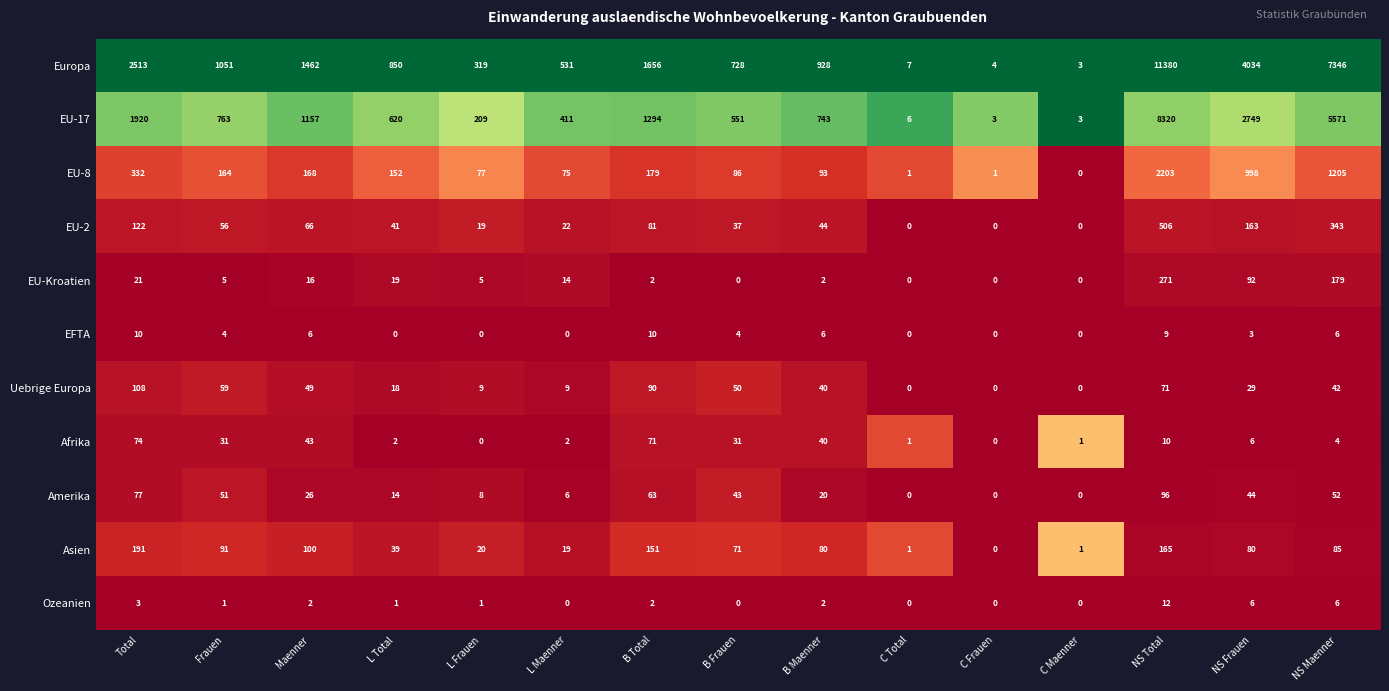

What is the sum of all EFTA values?

58